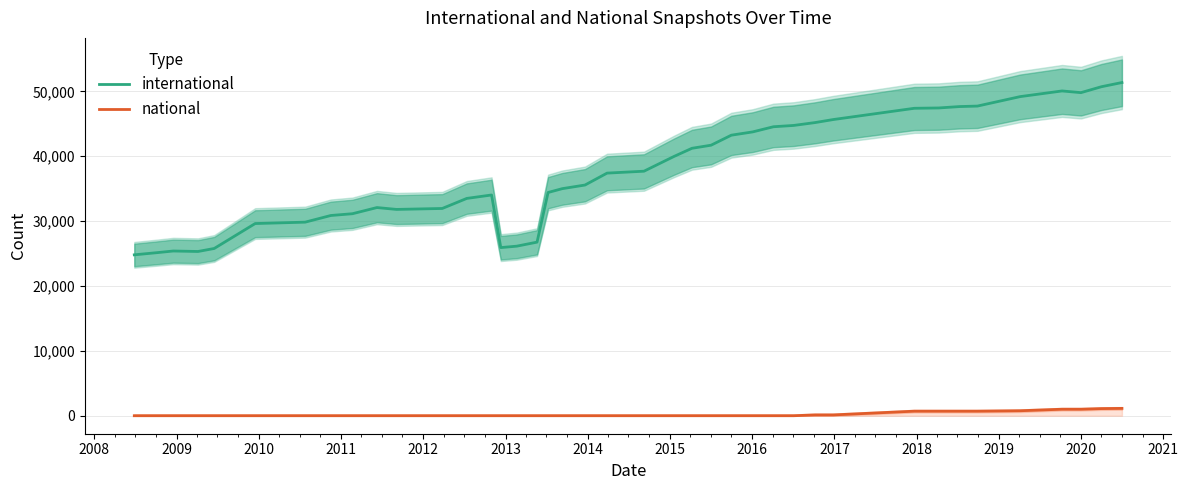

True or false: national and international intersect in this chart.

False